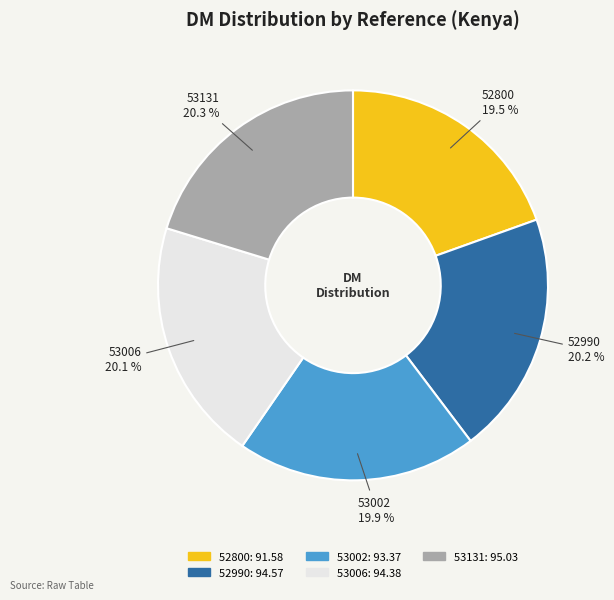

To the nearest percent, what is the difference between the 52800 and 52990 slice percentages?

1%